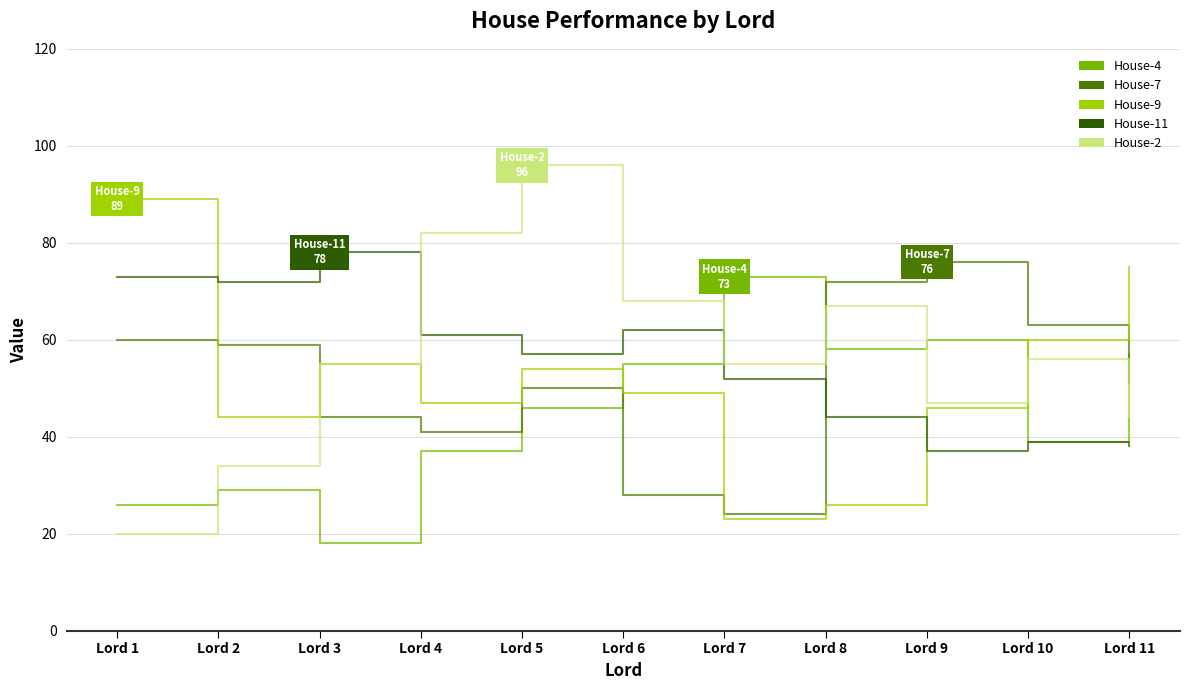

True or false: House-2 and House-7 intersect in this chart.

True